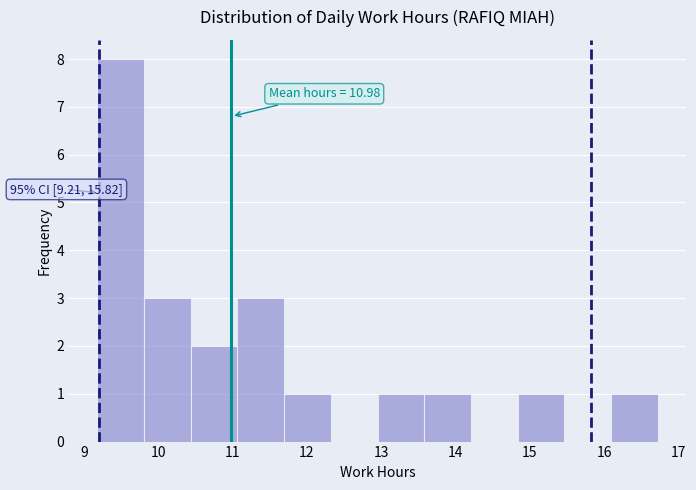

Over which range of the x-axis is the bar tallest?

9.2 to 9.8